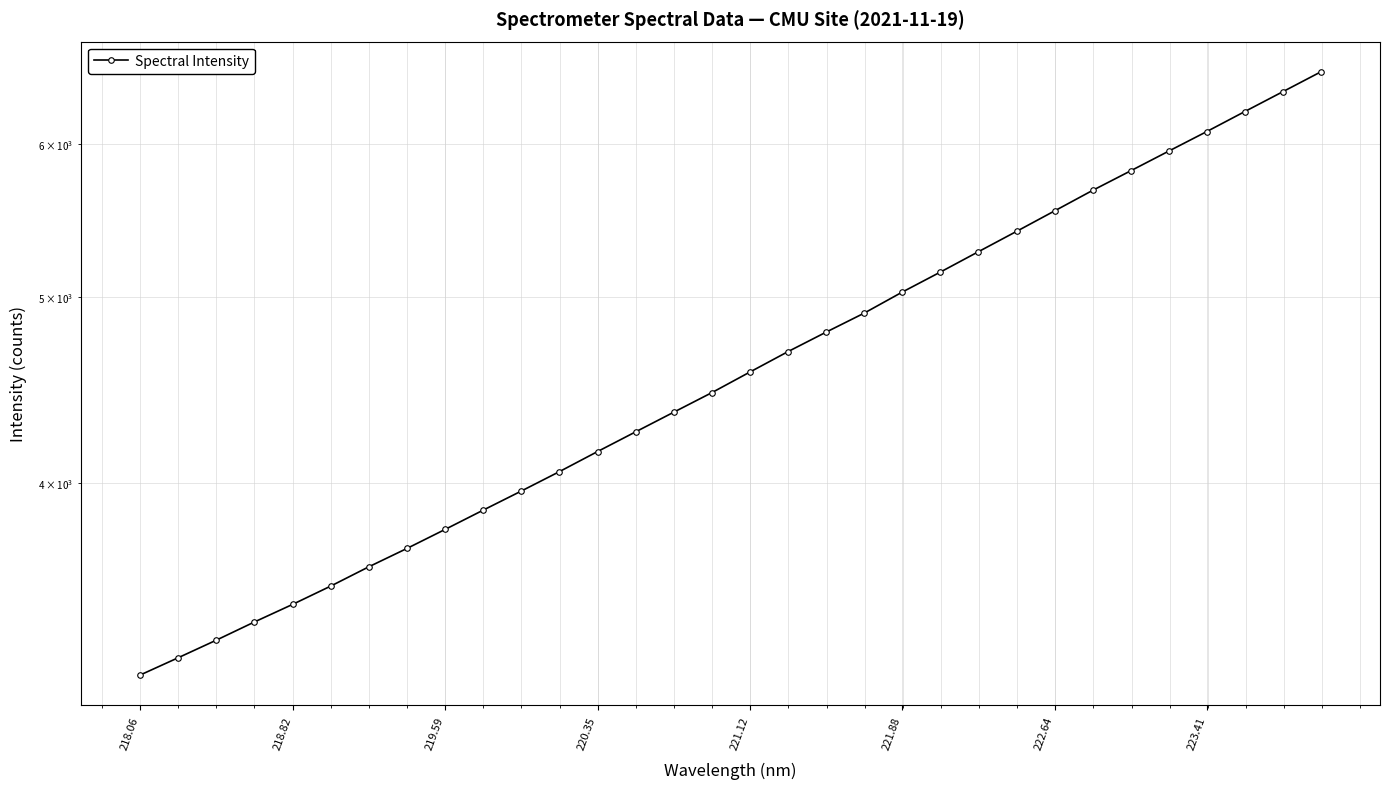

Which label corresponds to the smallest value in the chart?

218.06